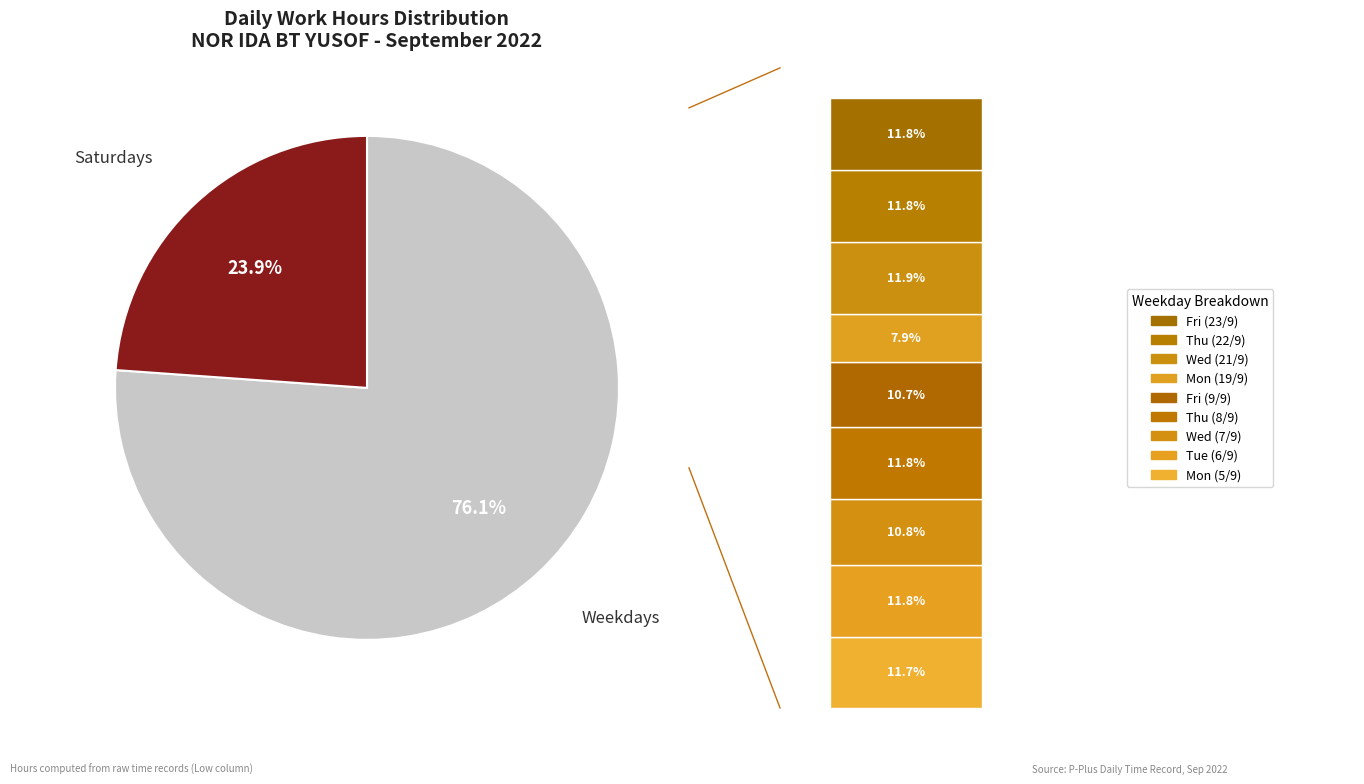

Which slice is the largest?

Wed (21/9)